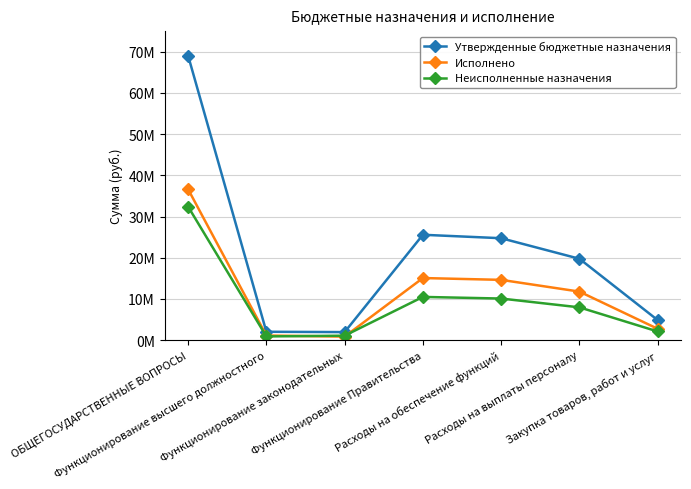

List the series in order of their overall mean, highest first.

Утвержденные бюджетные назначения, Исполнено, Неисполненные назначения